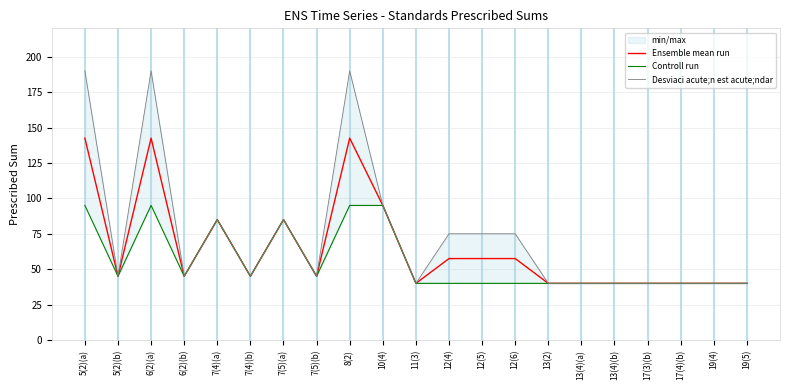

List the series in order of their overall mean, highest first.

Desviaci acute;n est acute;ndar, Ensemble mean run, Controll run